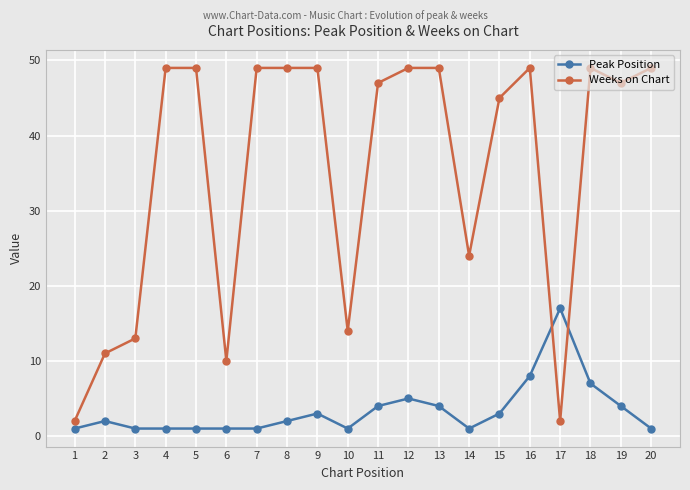

Reading left to right, transcribe all the data shown in this chart.

Peak Position: 1	2	1	1	1	1	1	2	3	1	4	5	4	1	3	8	17	7	4	1
Weeks on Chart: 2	11	13	49	49	10	49	49	49	14	47	49	49	24	45	49	2	49	47	49